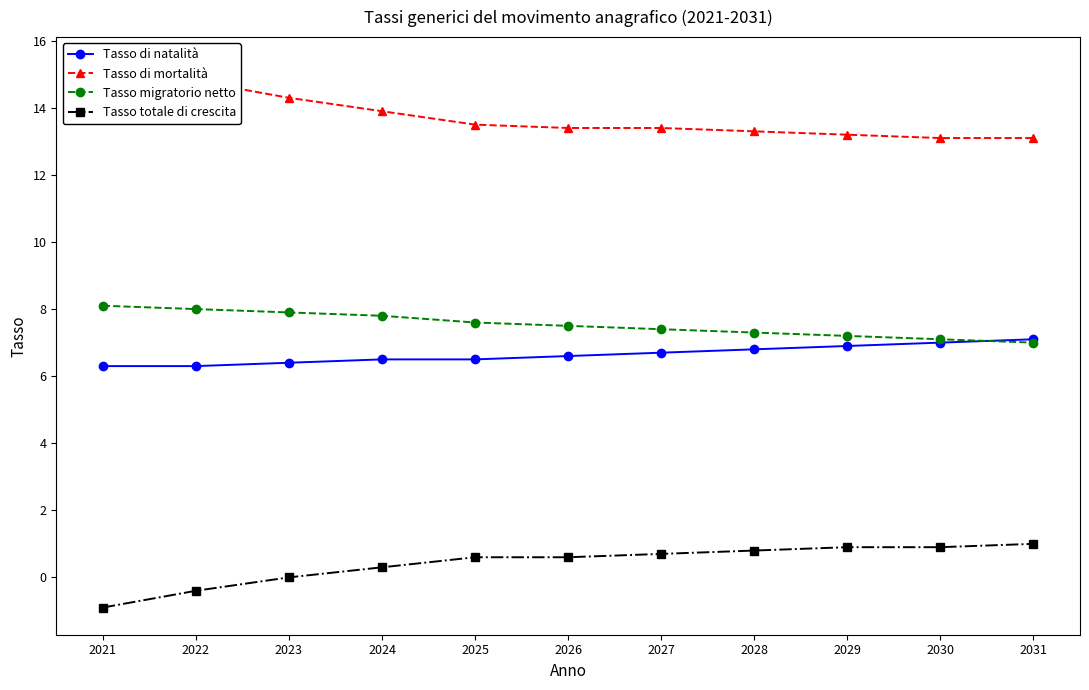

Which has a higher value, 2027 or 2031?

2031